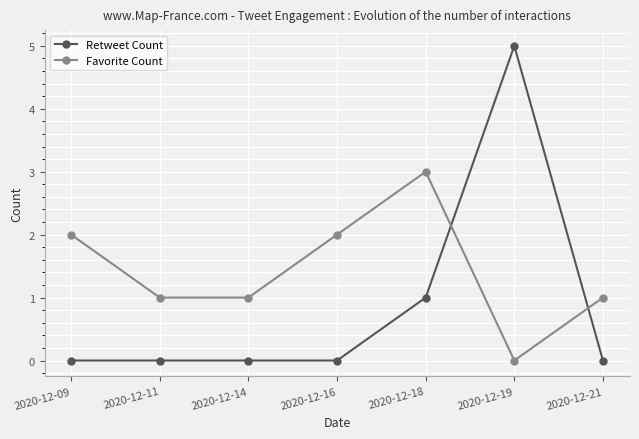

Rank the series at 2020-12-14 from highest to lowest value.

Favorite Count, Retweet Count